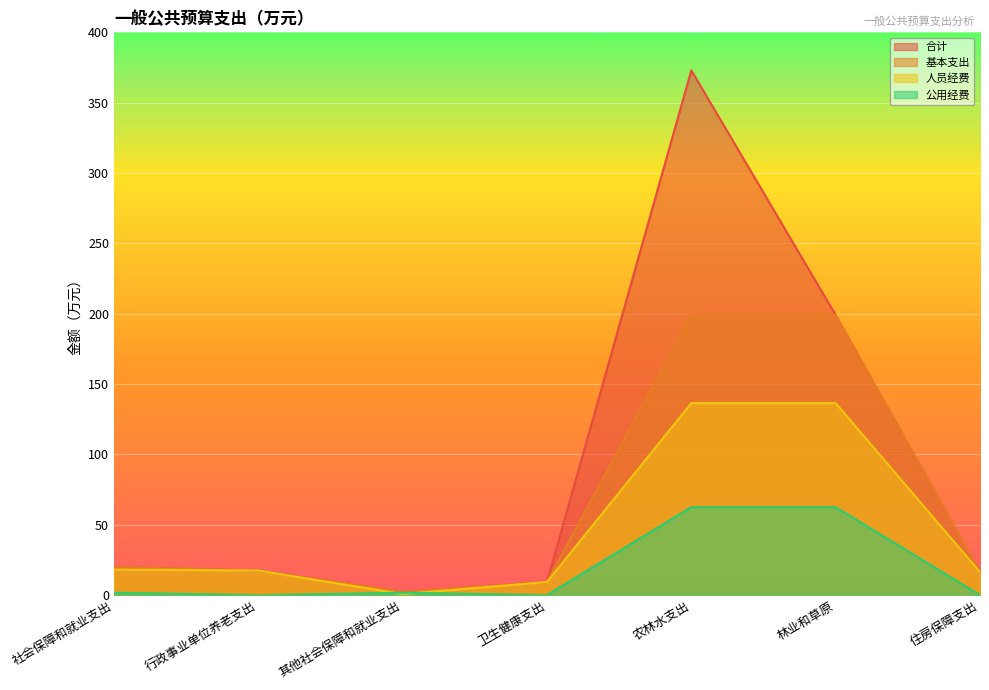

At 行政事业单位养老支出, list the series in order from smallest to largest.

公用经费, 合计, 基本支出, 人员经费